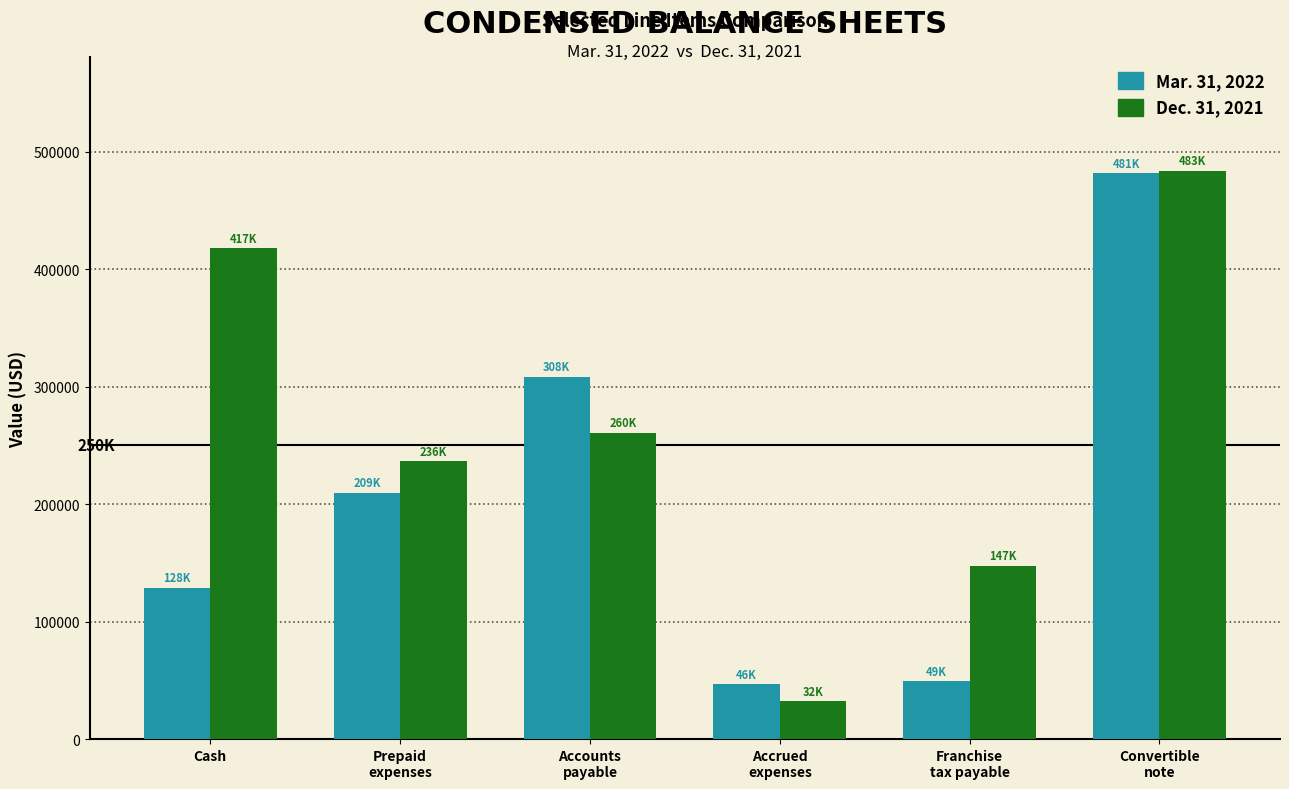

Reading left to right, extract all data points from this chart.

Mar. 31, 2022: 128617	209778	308310	46706	49365	481636
Dec. 31, 2021: 417821	236453	260790	32150	147442	483705